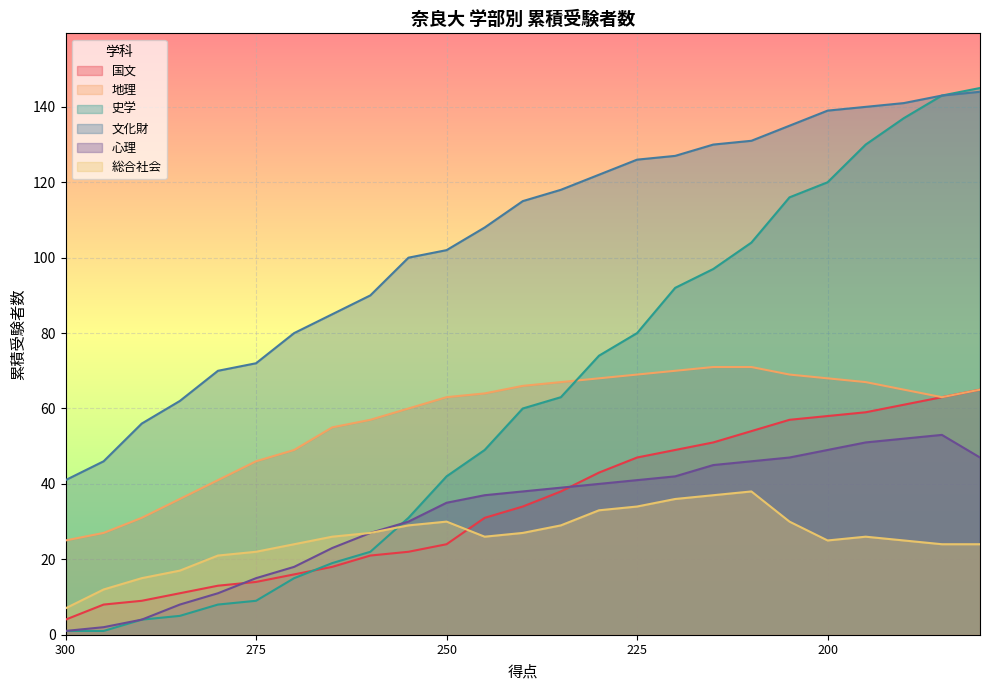

True or false: 心理 and 文化財 cross at least once.

False